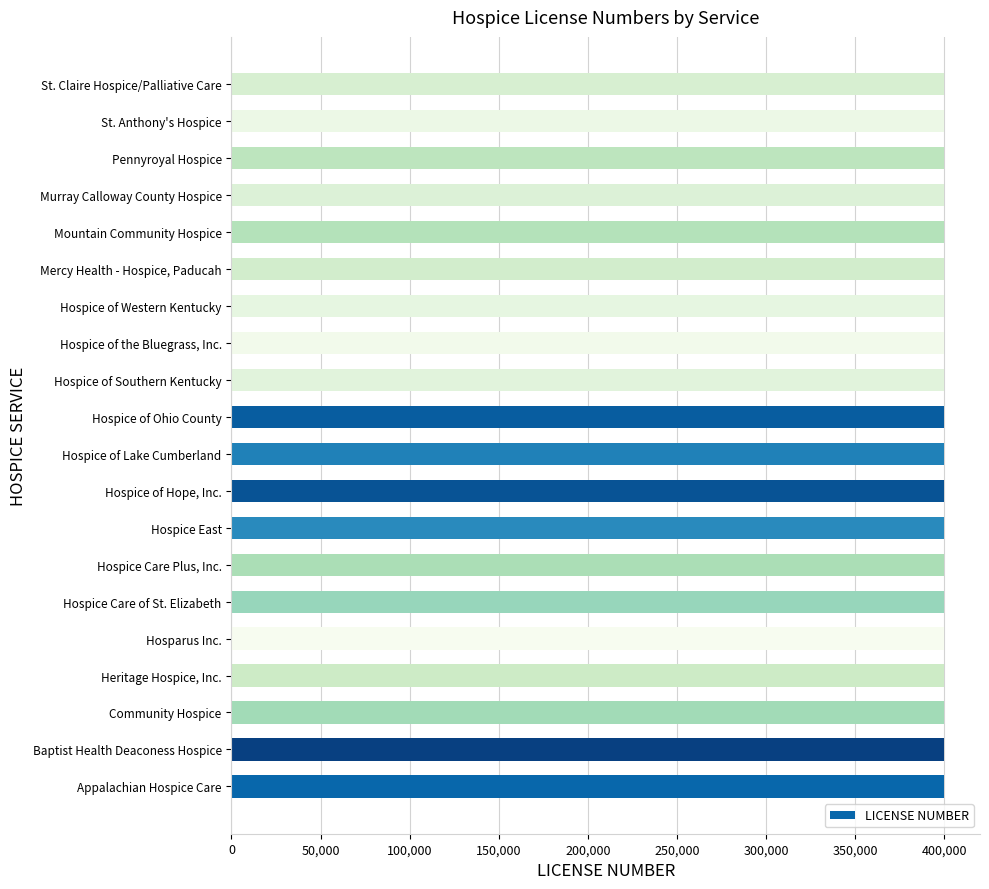

How many values are below 400013?

10